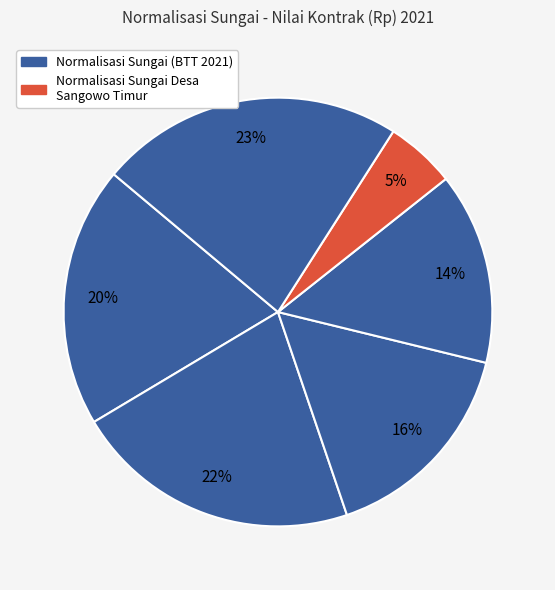

To the nearest percent, what is the difference between the largest and smallest slice percentages?

18%